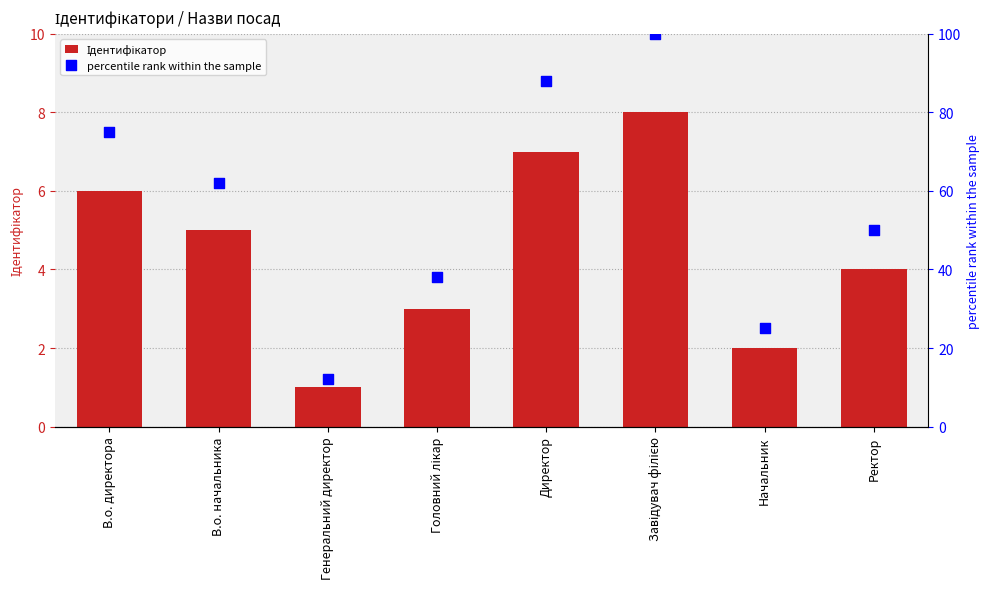

Which series has the largest total across all categories?

percentile rank within the sample